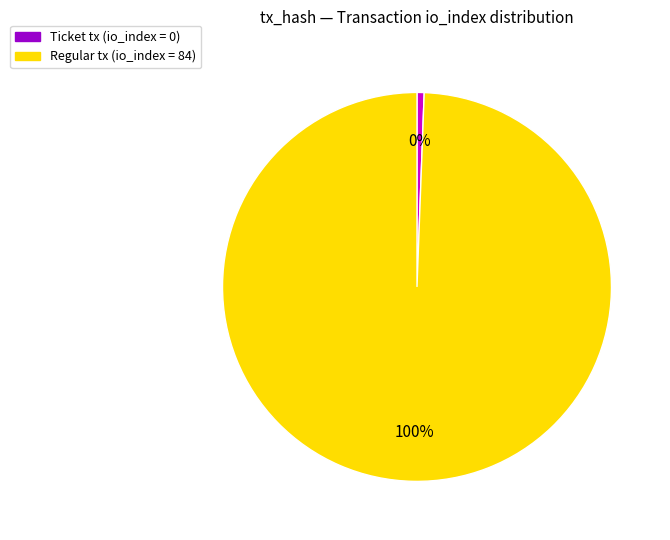

Rank the categories by value from highest to lowest.

Regular (io_index=84), Ticket (io_index=0)